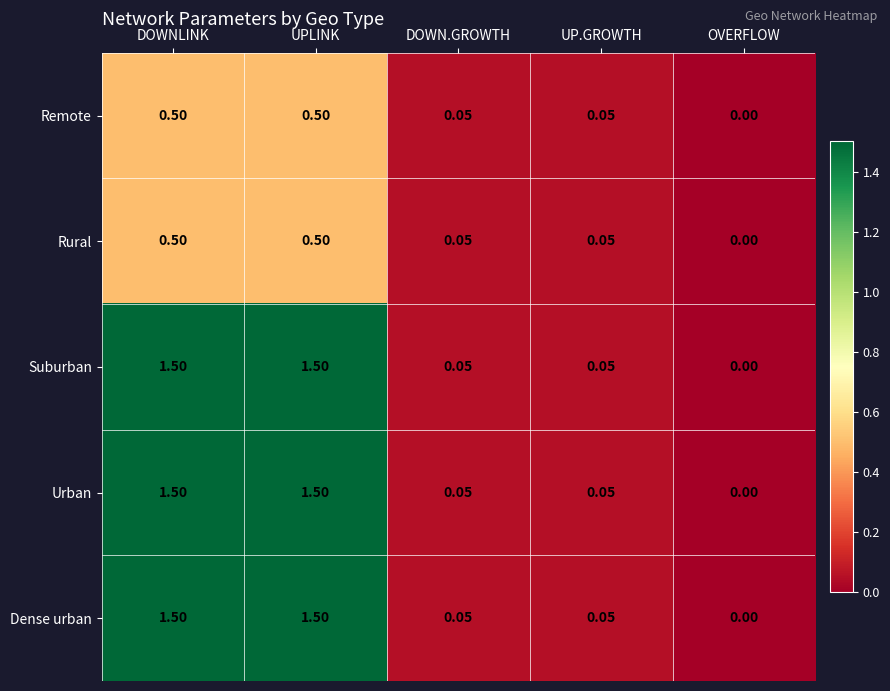

At which label is Suburban closest to 0?

OVERFLOW